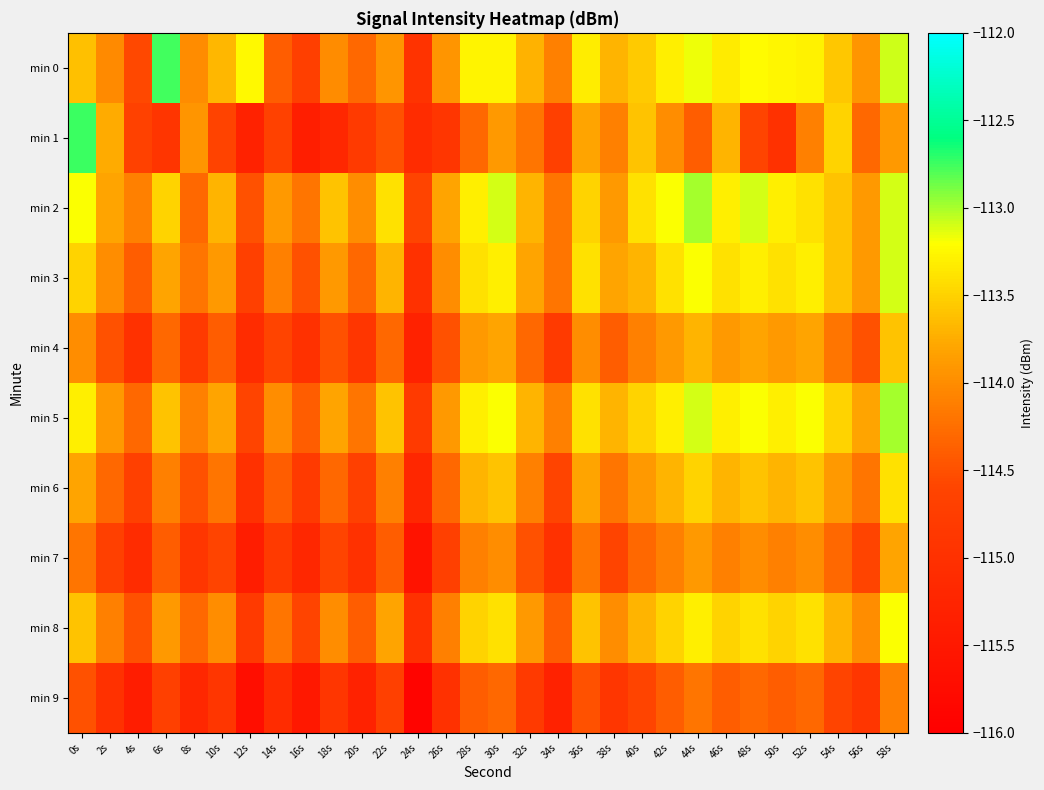

Rank the series by their maximum value, from highest to lowest.

min 1, min 0, min 2, min 5, min 3, min 8, min 6, min 4, min 7, min 9